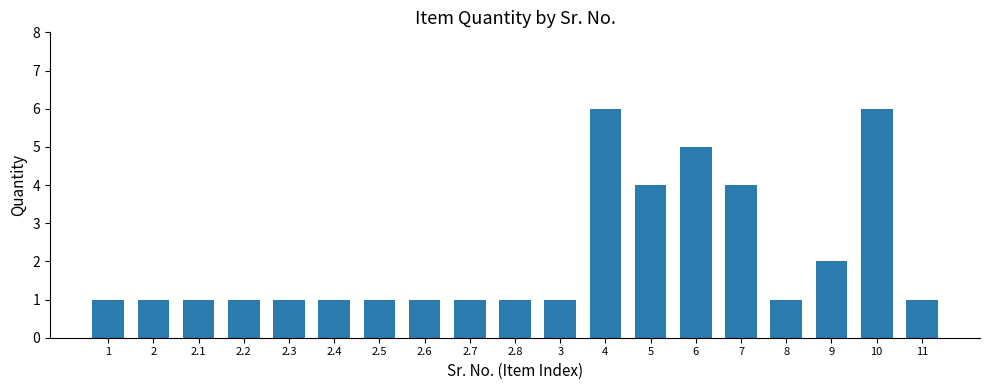

What is the difference between the maximum and minimum values?

5